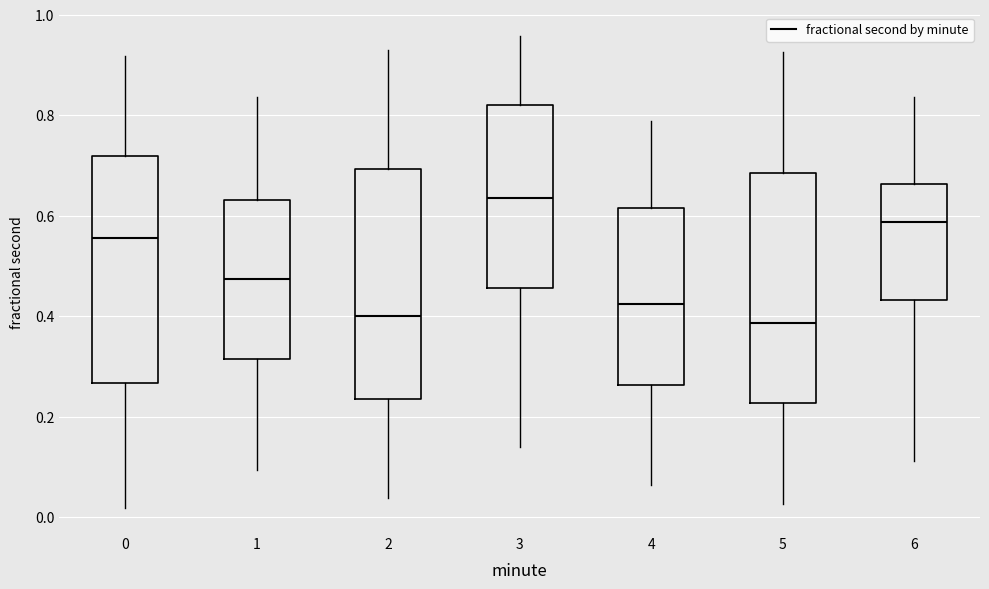

Reading left to right, read every box against the y-axis: the position of its median line, the range the box covers, and the ends of its whiskers. The values are not printed on the chart, so give them approximately, as read against the axis.

0: median 0.56, box 0.26 to 0.72, whiskers 0.02 to 0.92
1: median 0.48, box 0.32 to 0.64, whiskers 0.10 to 0.84
2: median 0.40, box 0.24 to 0.70, whiskers 0.04 to 0.94
3: median 0.64, box 0.46 to 0.82, whiskers 0.14 to 0.96
4: median 0.42, box 0.26 to 0.62, whiskers 0.06 to 0.78
5: median 0.38, box 0.22 to 0.68, whiskers 0.02 to 0.92
6: median 0.58, box 0.44 to 0.66, whiskers 0.12 to 0.84